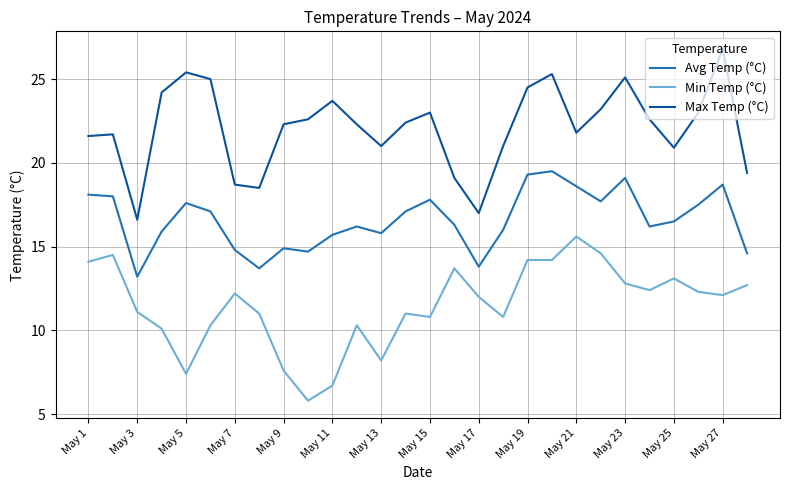

What is the difference between the maximum and minimum values in the Avg Temp (°C) series?

6.3